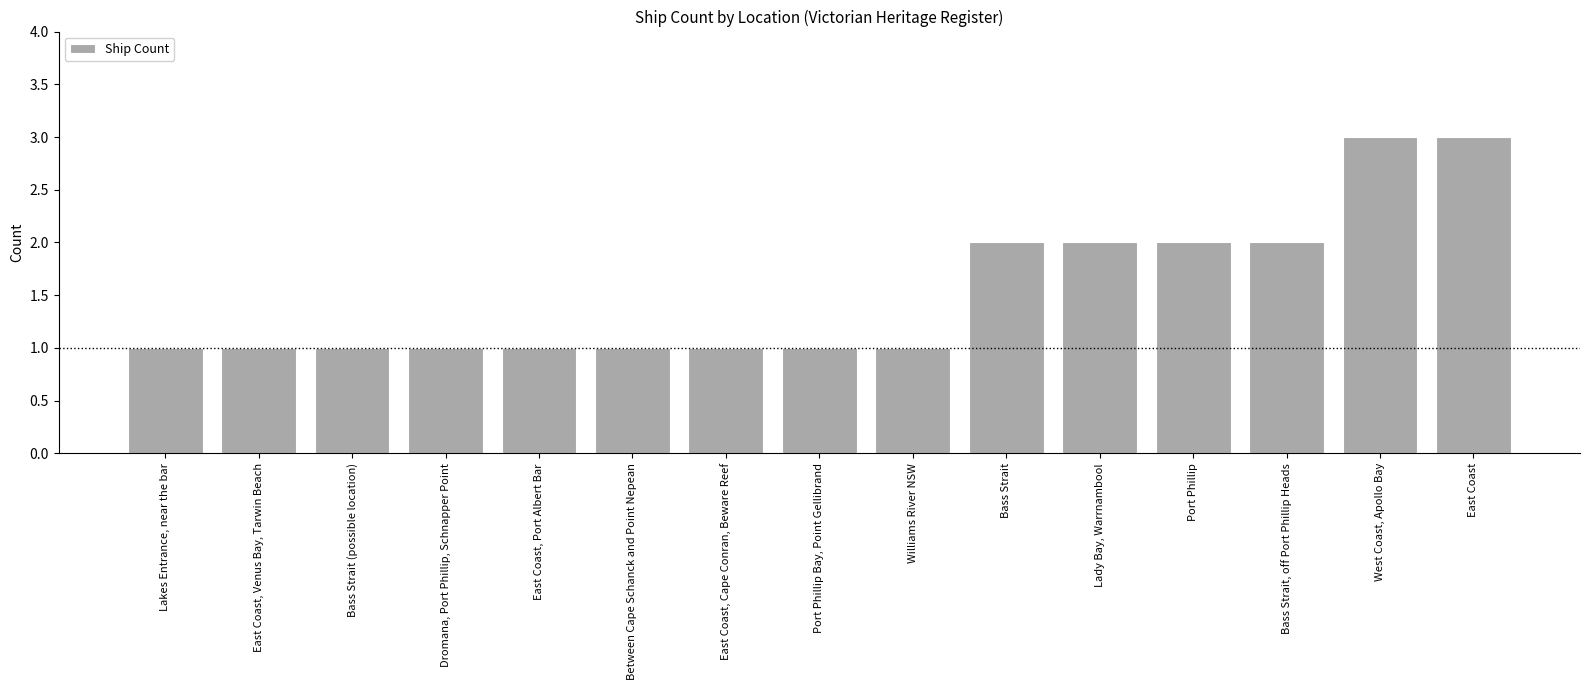

Reading right to left, what are all the values shown in this chart?

3	3	2	2	2	2	1	1	1	1	1	1	1	1	1